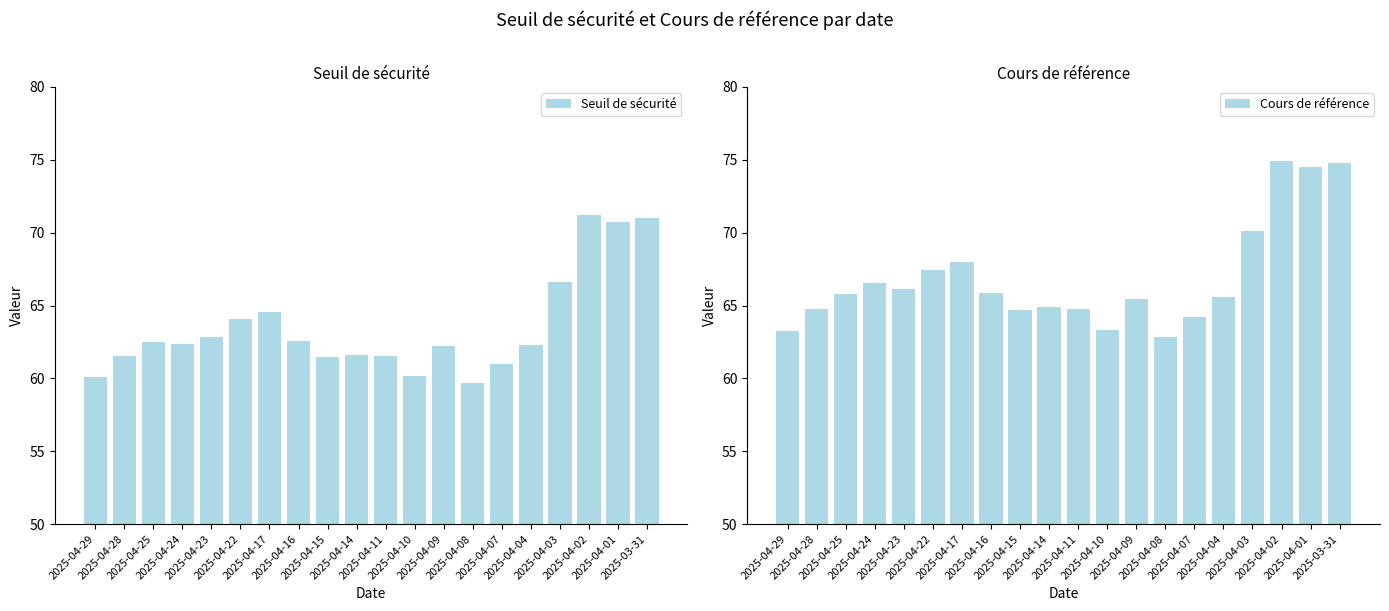

Reading right to left, extract all data points from this chart.

Seuil de sécurité: 2025-03-31=71.0	2025-04-01=70.8	2025-04-02=71.2	2025-04-03=66.6	2025-04-04=62.3	2025-04-07=61.0	2025-04-08=59.7	2025-04-09=62.2	2025-04-10=60.2	2025-04-11=61.5	2025-04-14=61.6	2025-04-15=61.4	2025-04-16=62.6	2025-04-17=64.6	2025-04-22=64.1	2025-04-23=62.8	2025-04-24=62.4	2025-04-25=62.5	2025-04-28=61.5	2025-04-29=60.1
Cours de référence: 2025-03-31=74.8	2025-04-01=74.5	2025-04-02=75.0	2025-04-03=70.1	2025-04-04=65.6	2025-04-07=64.2	2025-04-08=62.8	2025-04-09=65.5	2025-04-10=63.3	2025-04-11=64.8	2025-04-14=64.9	2025-04-15=64.7	2025-04-16=65.8	2025-04-17=68.0	2025-04-22=67.4	2025-04-23=66.1	2025-04-24=66.5	2025-04-25=65.8	2025-04-28=64.8	2025-04-29=63.3